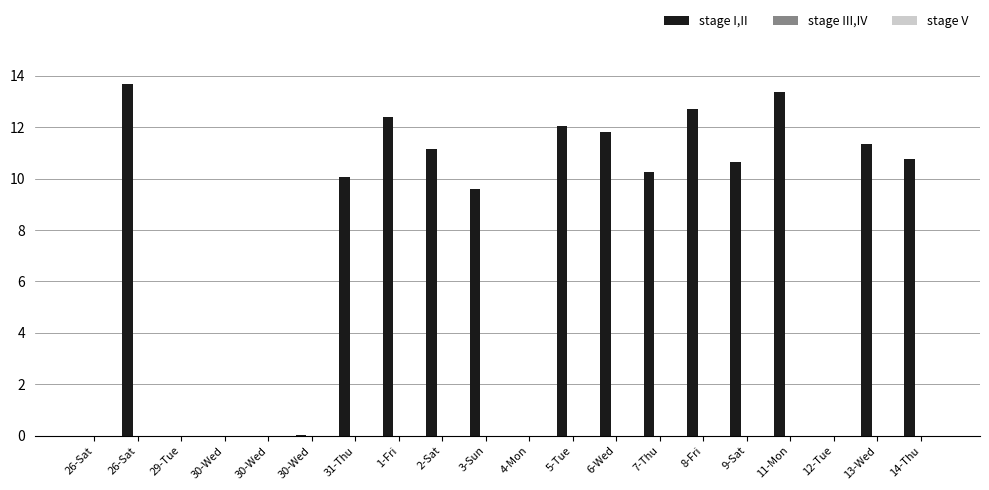

Are the bars horizontal?

No